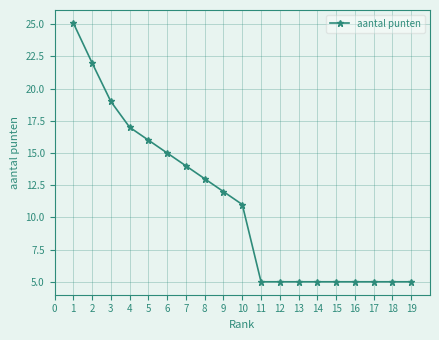

Reading right to left, what are all the values shown in this chart?

5.0	5.0	5.0	5.0	5.0	5.0	5.0	5.0	5.0	11.0	12.0	13.0	14.0	15.0	16.0	17.0	19.0	22.0	25.1